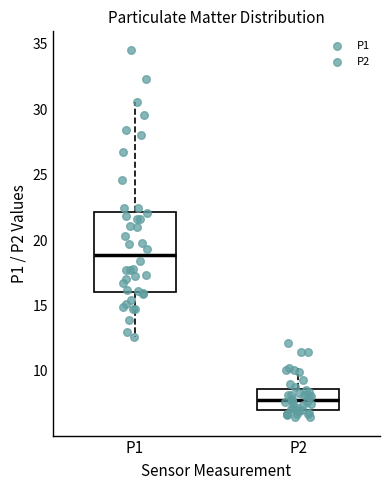

Where is the upper edge of the box for P2 on the y-axis? The values are not printed on the chart, so give them approximately, as read against the axis.

8.5